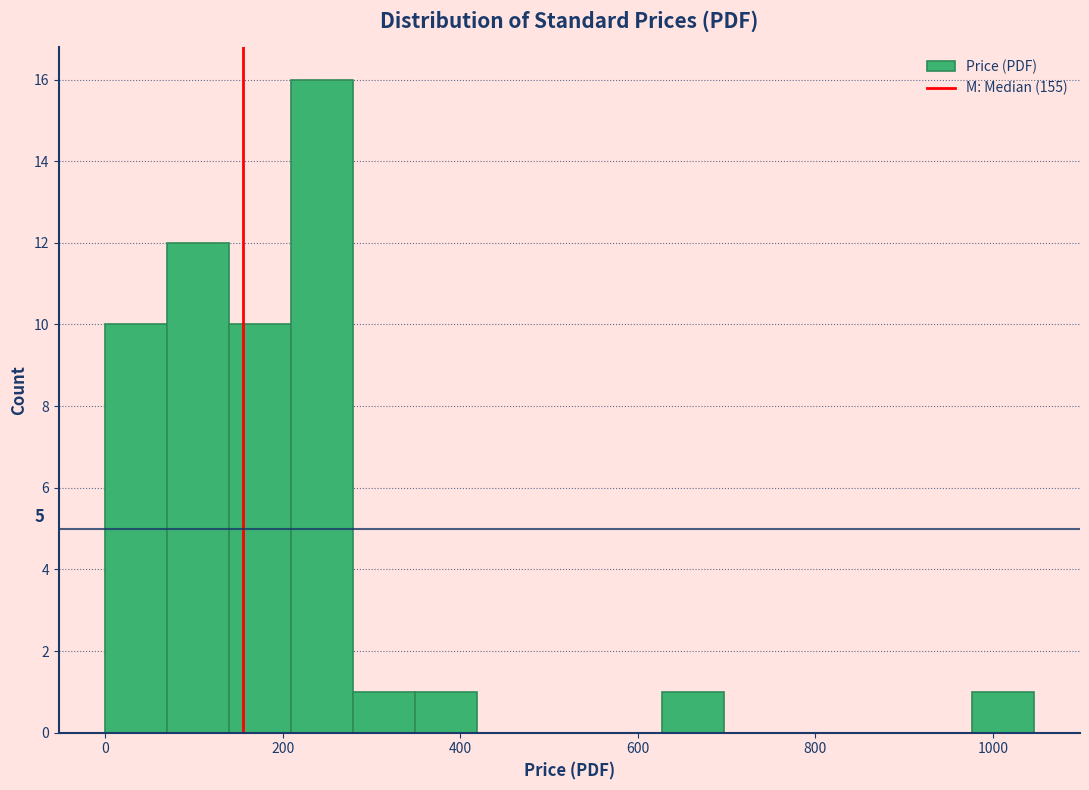

Around what value on the x-axis is the tallest bar? Give the approximate position of its centre, as read against the axis.

240